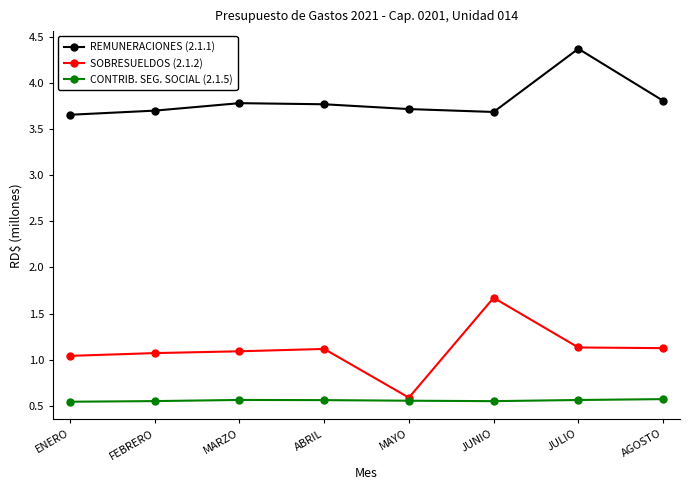

What is the highest value of the REMUNERACIONES (2.1.1) series?

4.4